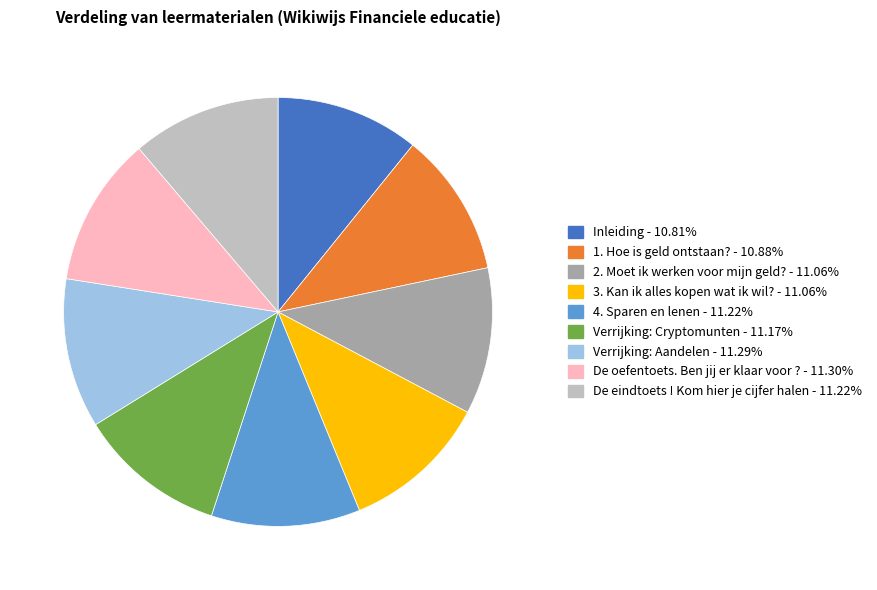

Does 2. Moet ik werken voor mijn geld? represent more than half of the total?

No